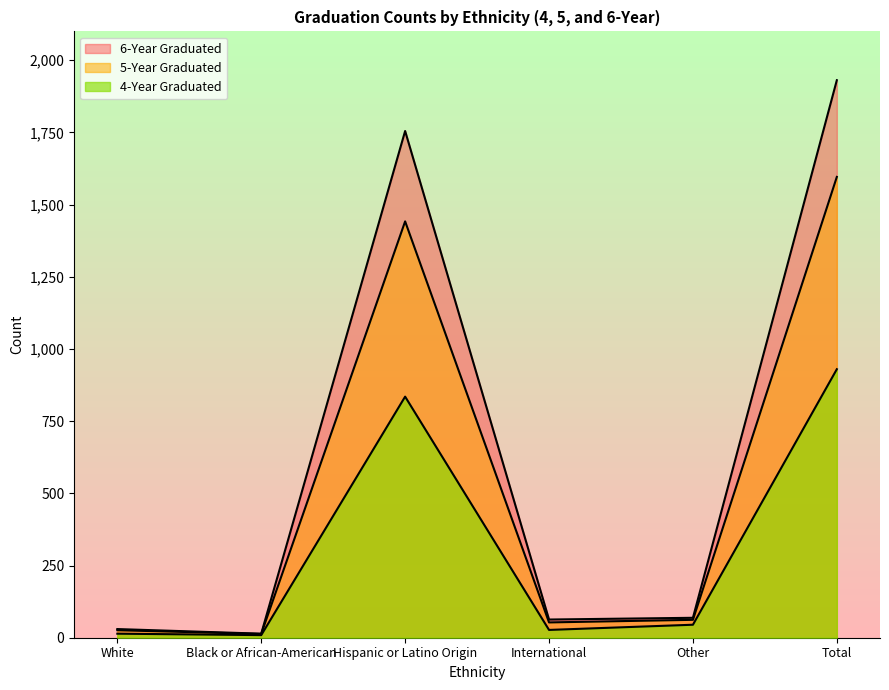

Read the 5-Year Graduated value at Other.

62